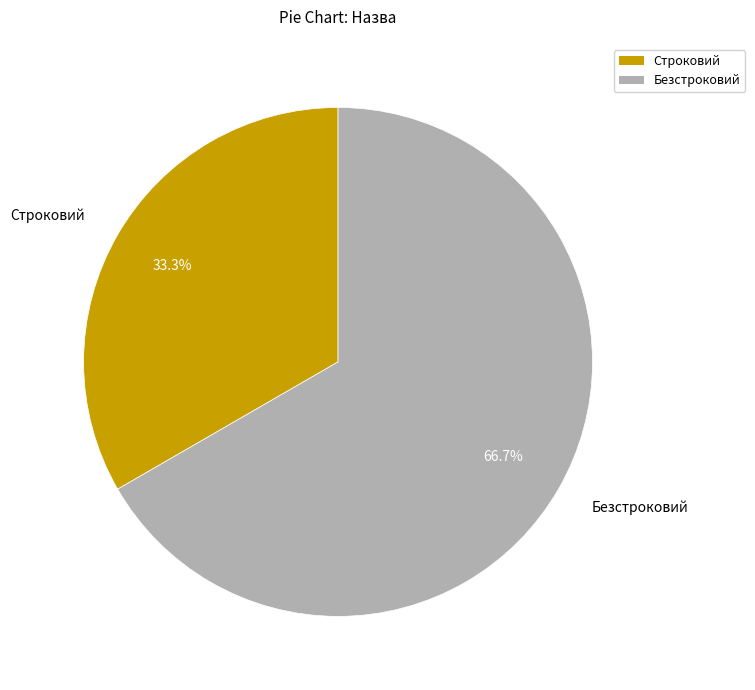

Rank the categories by value from highest to lowest.

Безстроковий, Строковий